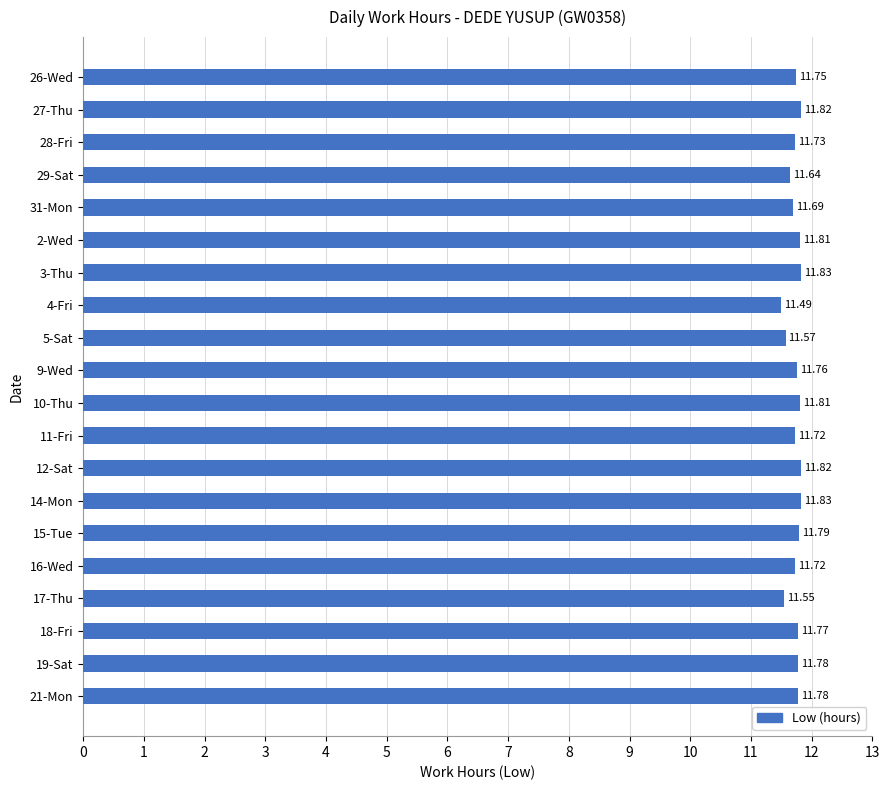

What is the average value?

11.7